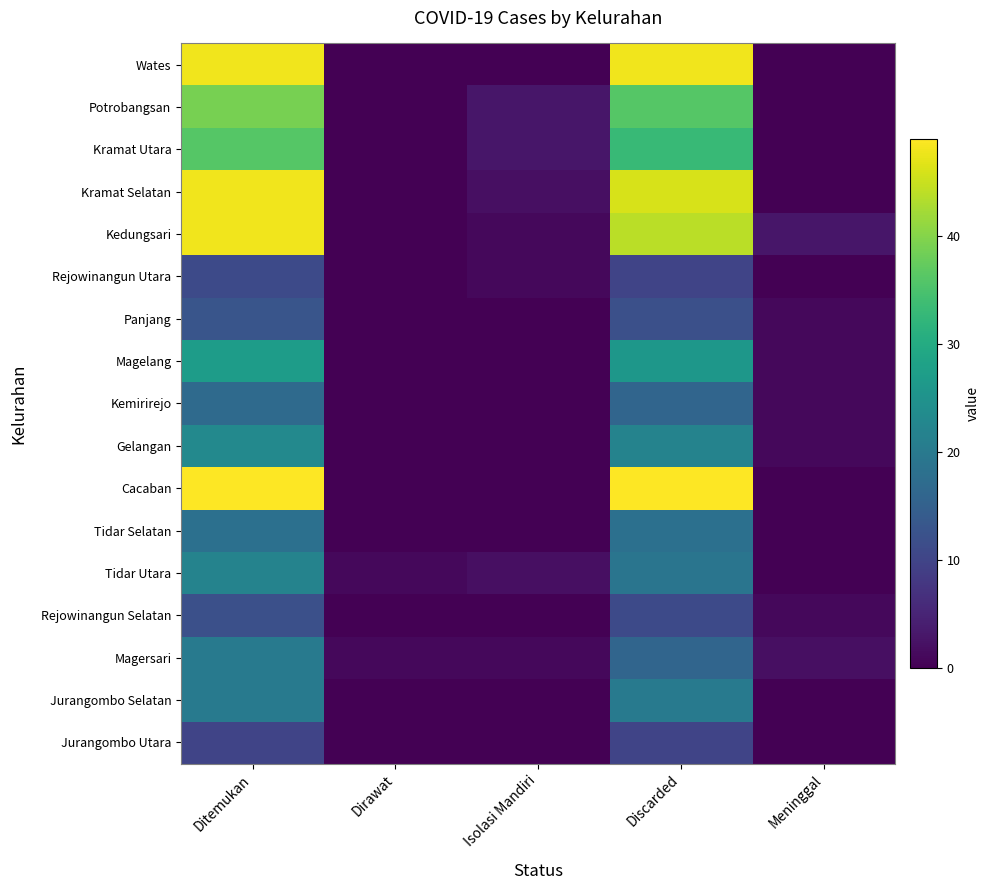

Which label corresponds to the largest value in the chart?

Ditemukan